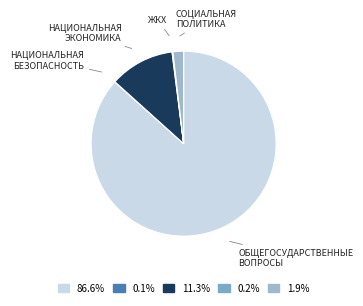

Does any single category account for the majority?

Yes